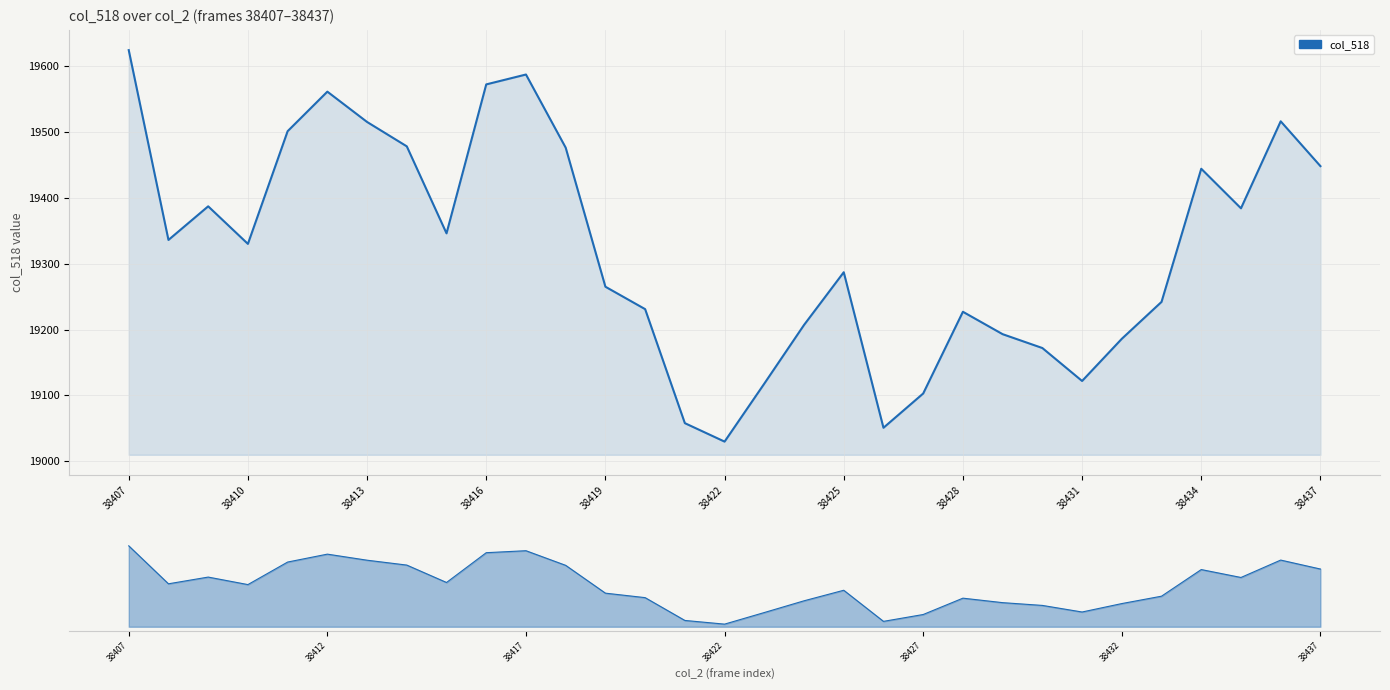

Where does the data first go above 19330?

38407